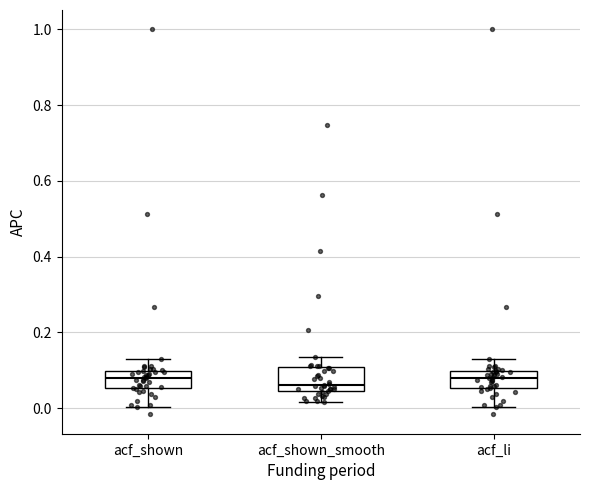

Reading left to right, read every box against the y-axis: the position of its median line, the range the box covers, and the ends of its whiskers. The values are not printed on the chart, so give them approximately, as read against the axis.

acf_shown: median 0.08, box 0.06 to 0.10, whiskers 0.00 to 0.14
acf_shown_smooth: median 0.06, box 0.04 to 0.10, whiskers 0.02 to 0.14
acf_li: median 0.08, box 0.06 to 0.10, whiskers 0.00 to 0.14